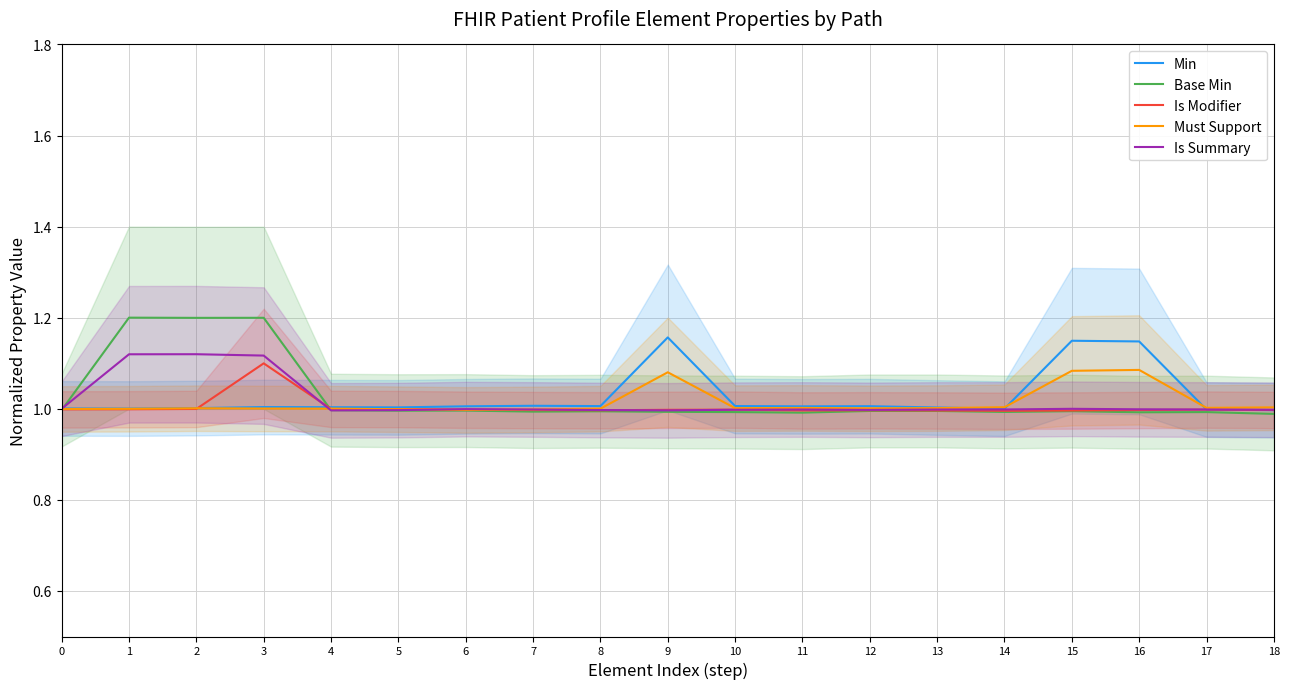

Where is Must Support nearest to the value 1?

1